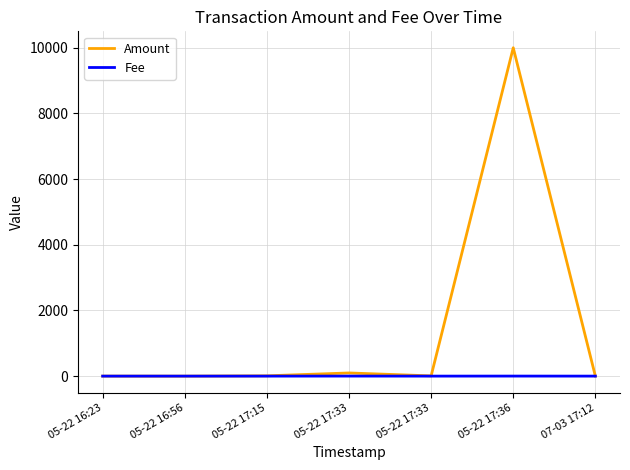

At how many categories does at least one series exceed 8958?

1